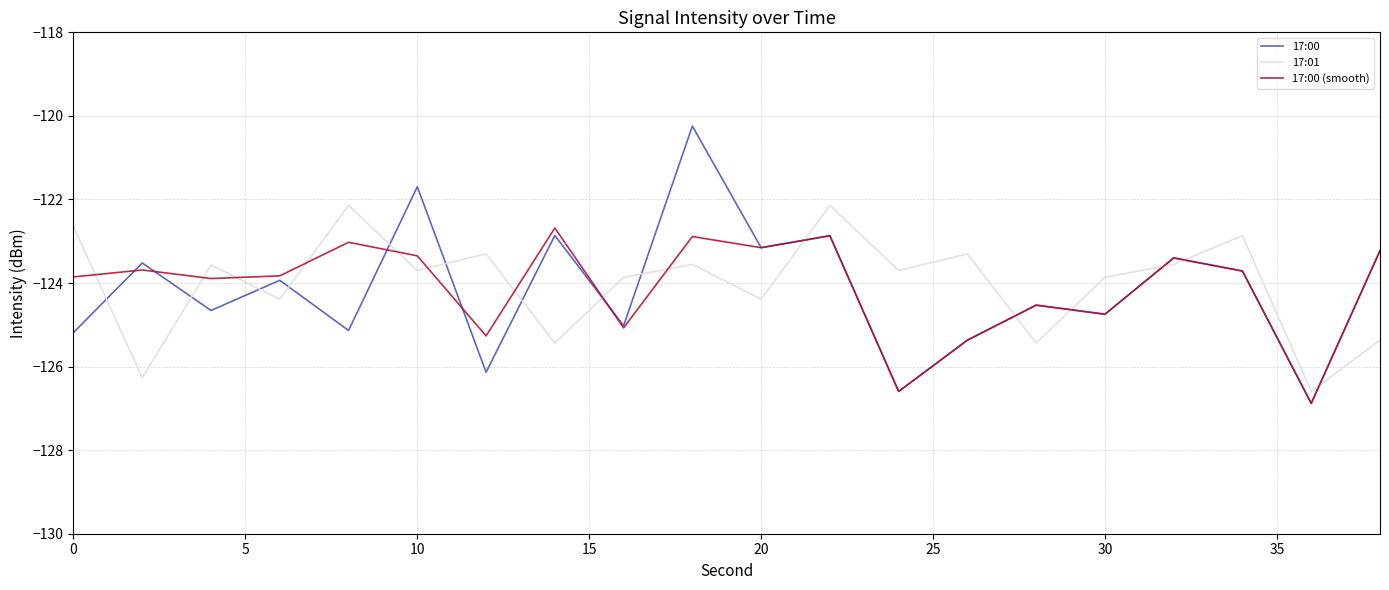

What is the maximum value shown in the chart?

-120.2